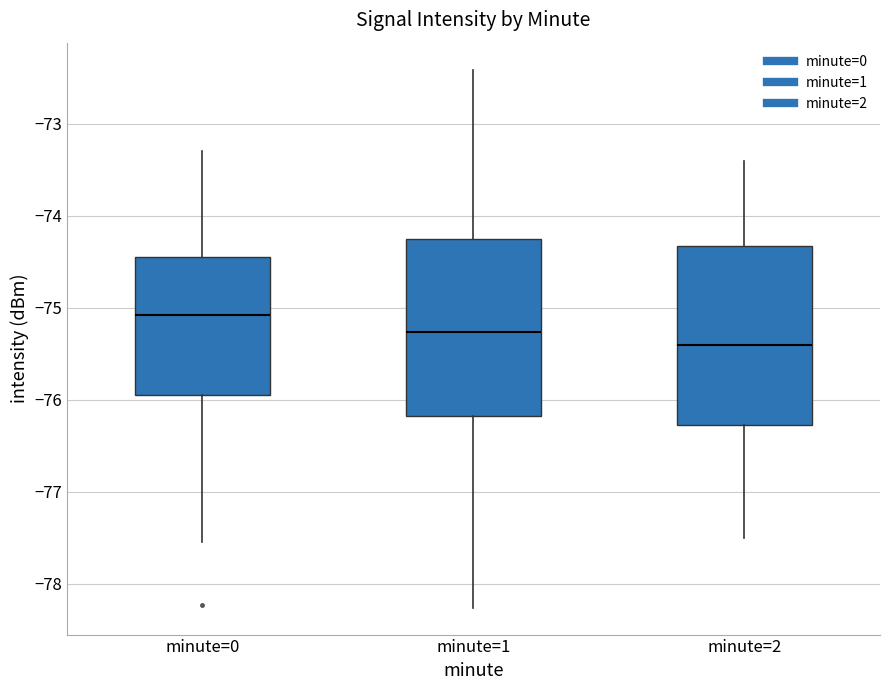

Which box has the lowest median line?

minute=2